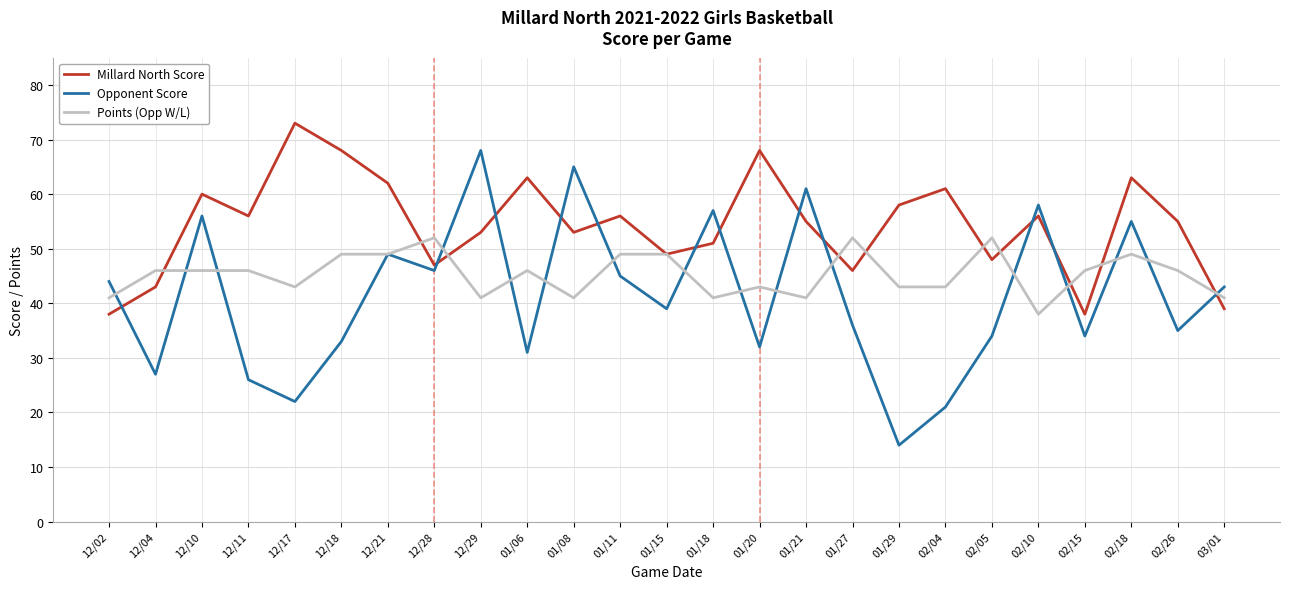

What are all the series names shown in the legend?

Millard North Score, Opponent Score, Points (Opp W/L)